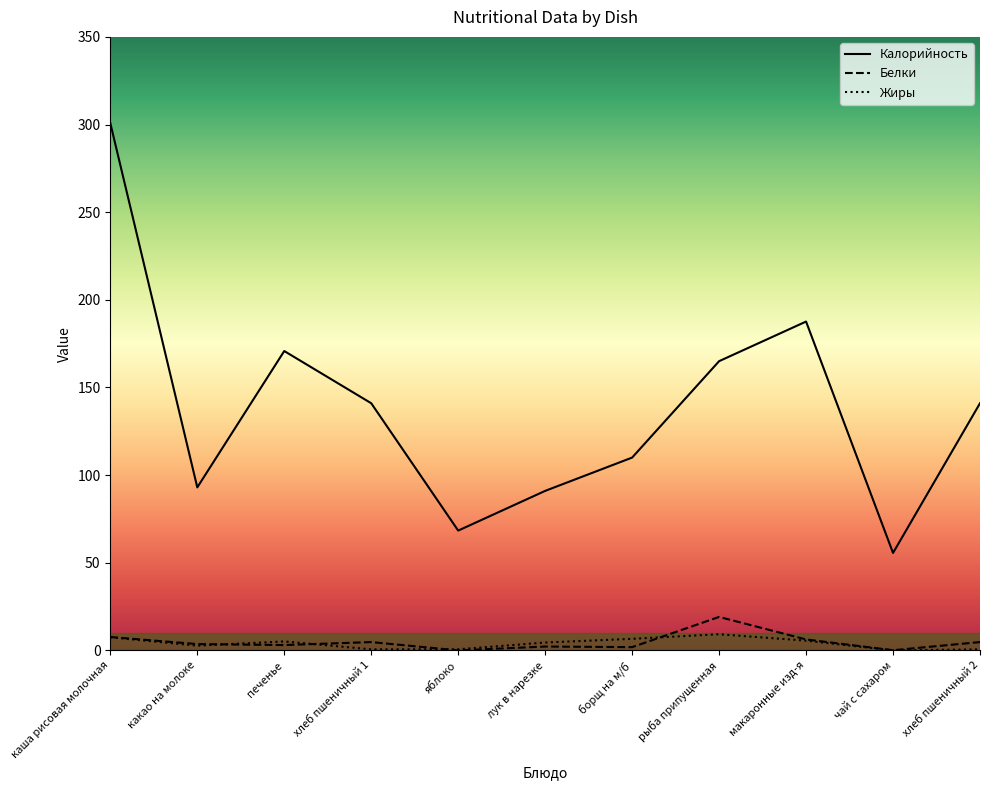

What is the greatest value displayed?

300.8